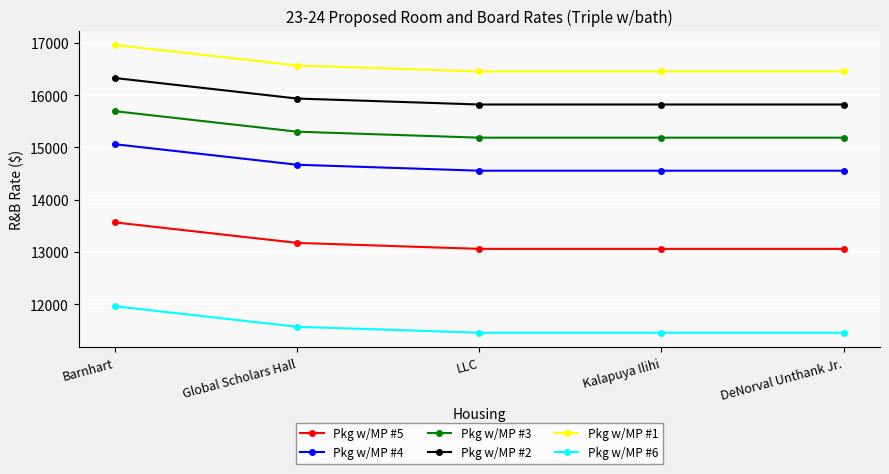

At DeNorval Unthank Jr., list the series in order from largest to smallest.

Pkg w/MP #1, Pkg w/MP #2, Pkg w/MP #3, Pkg w/MP #4, Pkg w/MP #5, Pkg w/MP #6